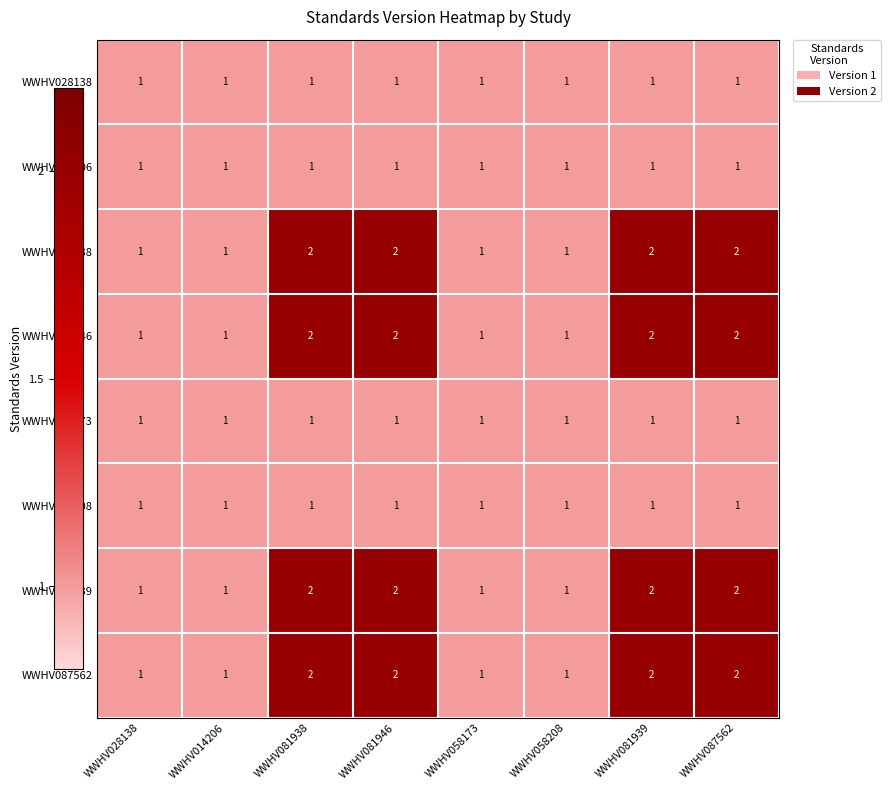

True or false: WWHV081939 has a value of 0 at WWHV028138.

False